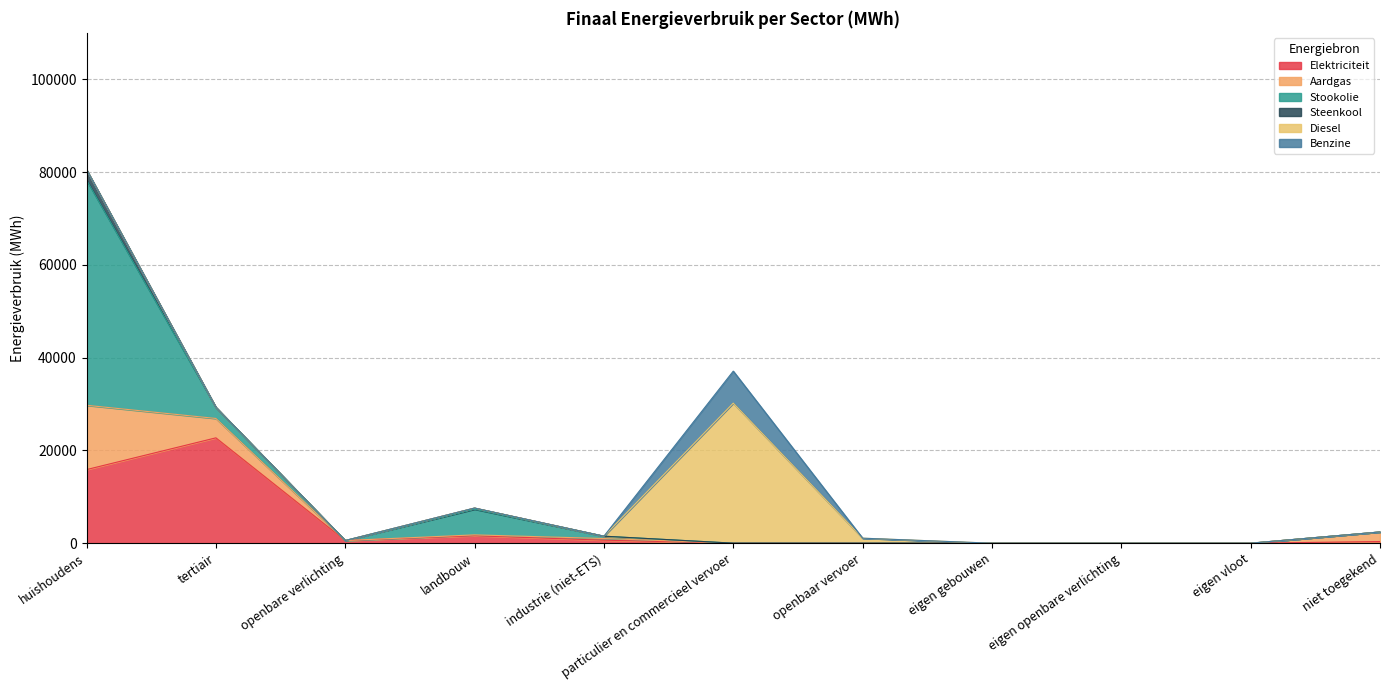

Where is Aardgas nearest to the value 6931?

tertiair